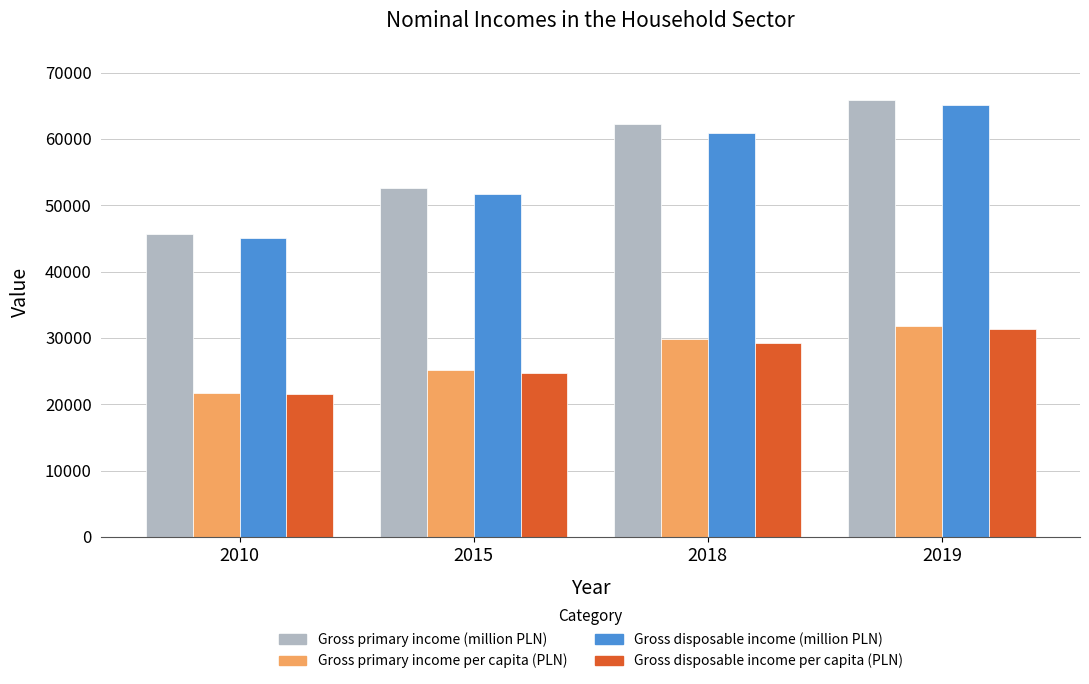

Reading left to right, list all the values displayed in this chart.

Gross primary income (million PLN): 2010=45630	2015=52629	2018=62190	2019=65846
Gross primary income per capita (PLN): 2010=21742	2015=25209	2018=29900	2019=31740
Gross disposable income (million PLN): 2010=45143	2015=51687	2018=60838	2019=65051
Gross disposable income per capita (PLN): 2010=21509	2015=24758	2018=29250	2019=31357